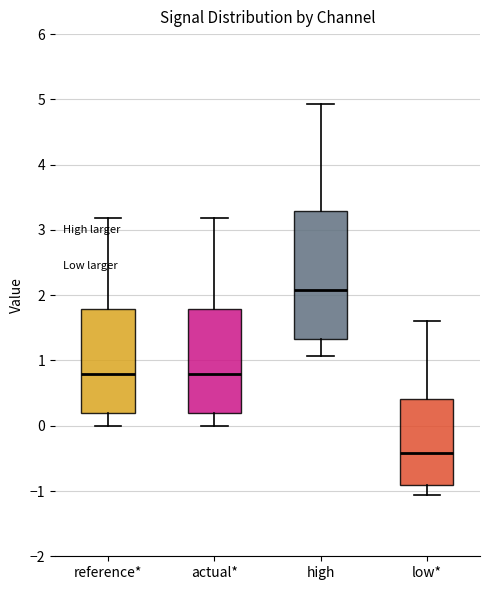

Where does the median line of the box for low* sit on the y-axis? The values are not printed on the chart, so give them approximately, as read against the axis.

-0.4